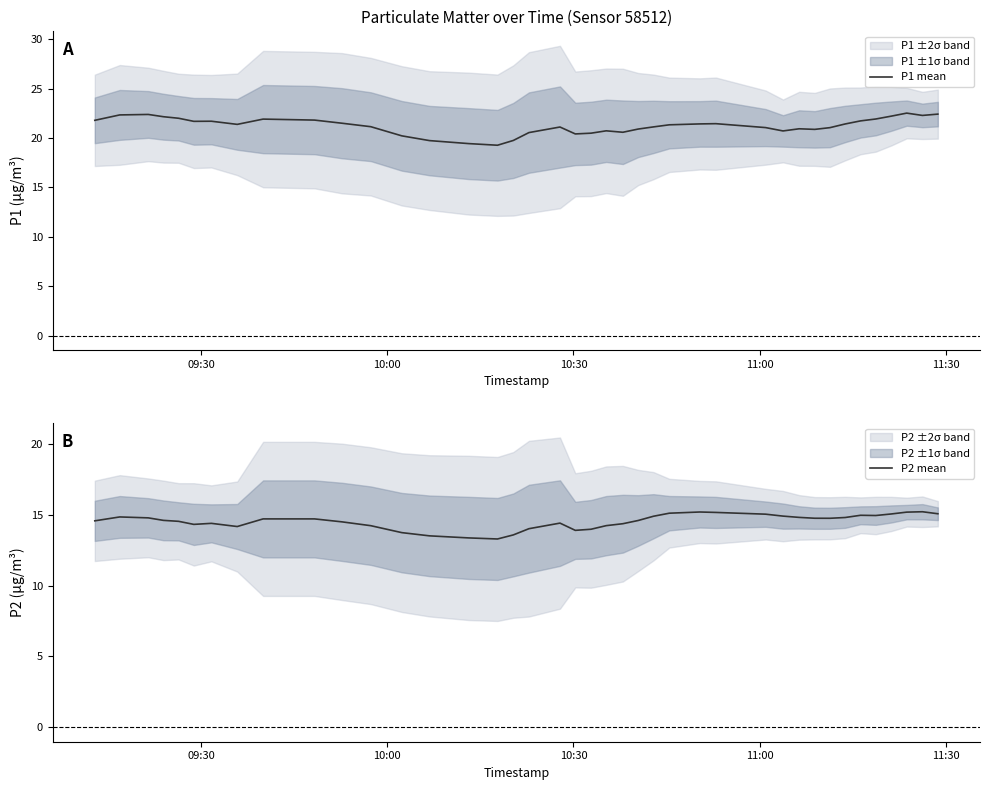

What is the highest value of the P2 mean series?

15.2